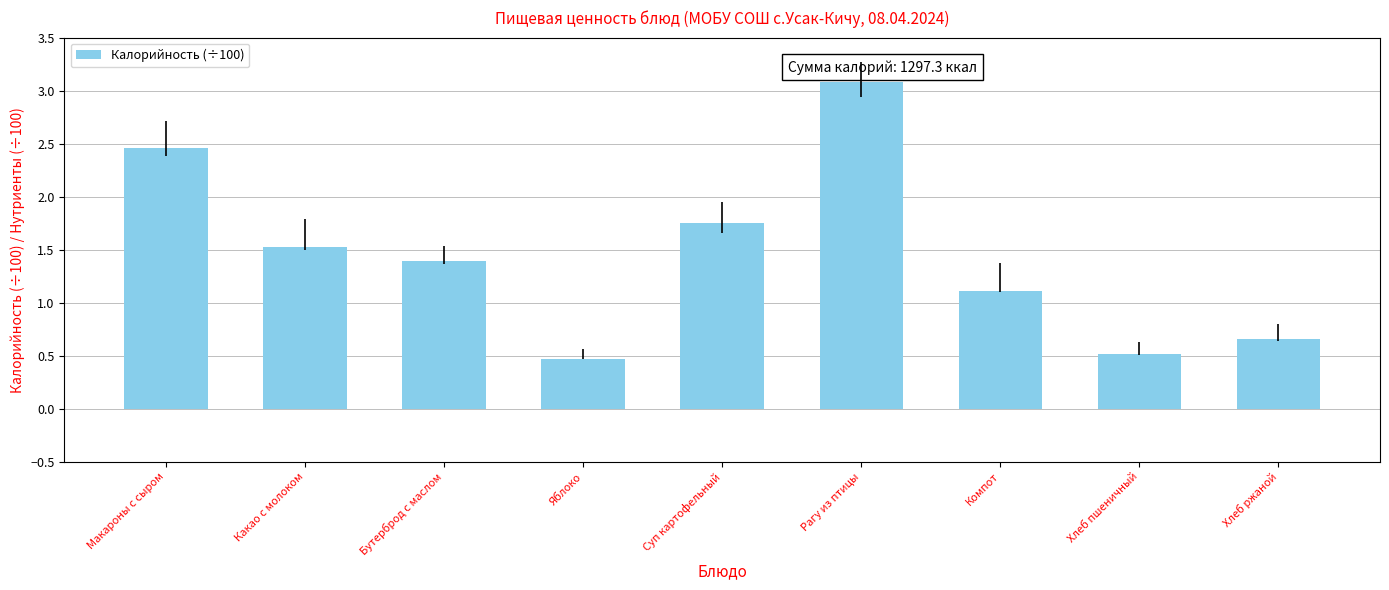

How many values are below 1?

3